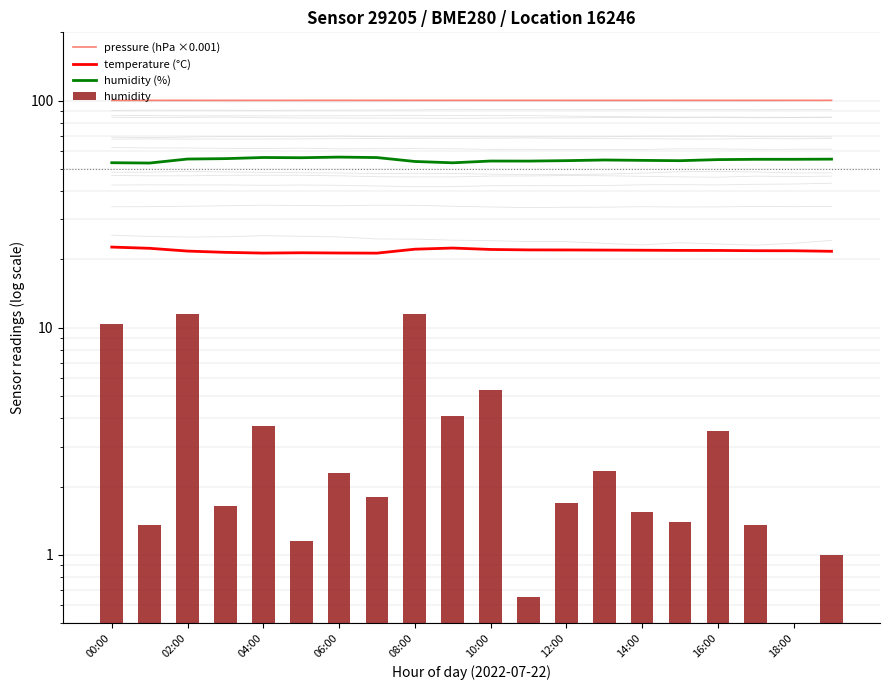

How many groups of bars are there?

20